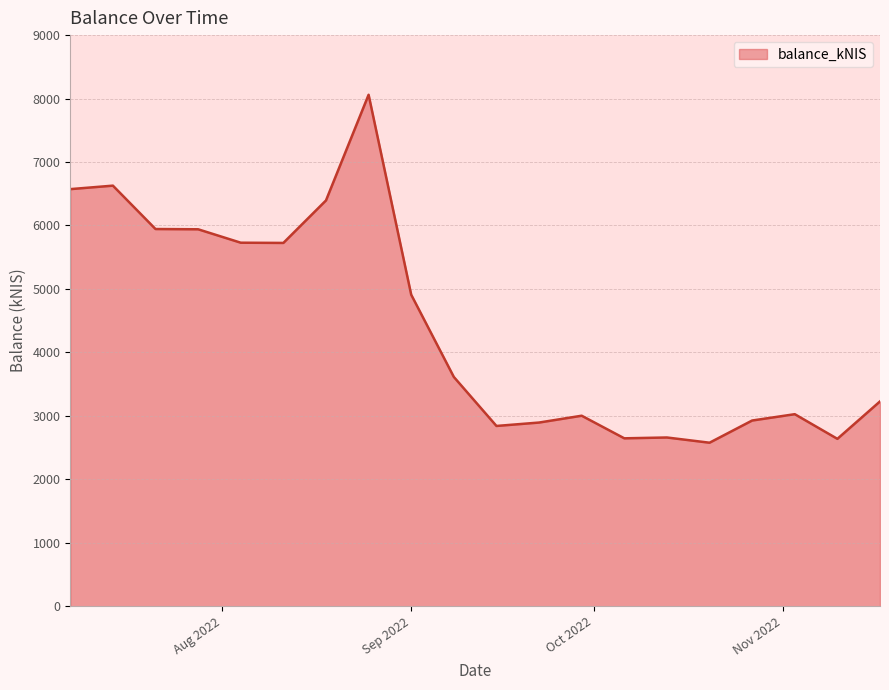

What is the minimum value shown in the chart?

2576.9